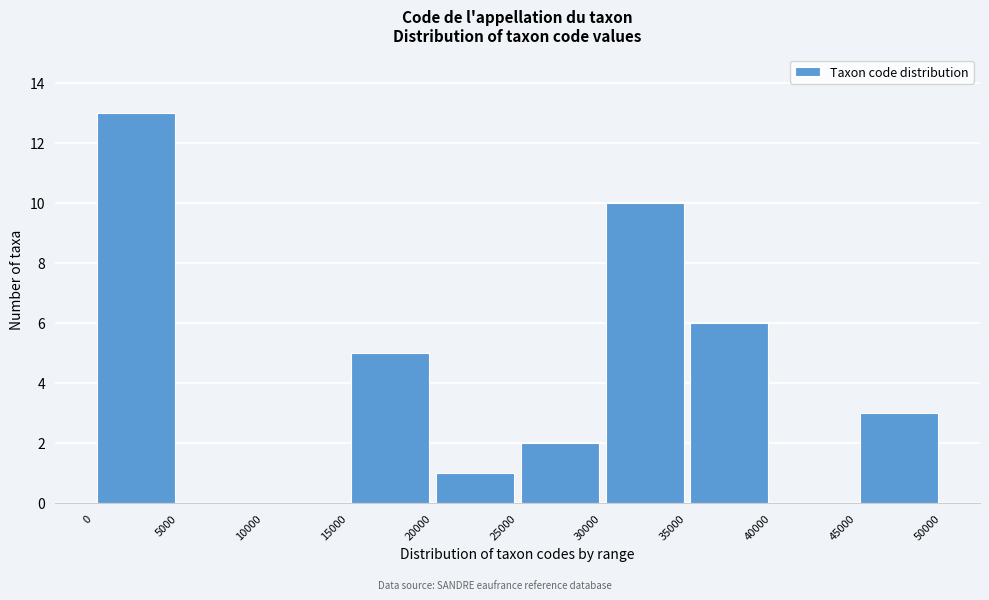

What is the height of the bar covering 30000 to 35000 on the x-axis? The values are not printed on the chart, so give them approximately, as read against the axis.

10